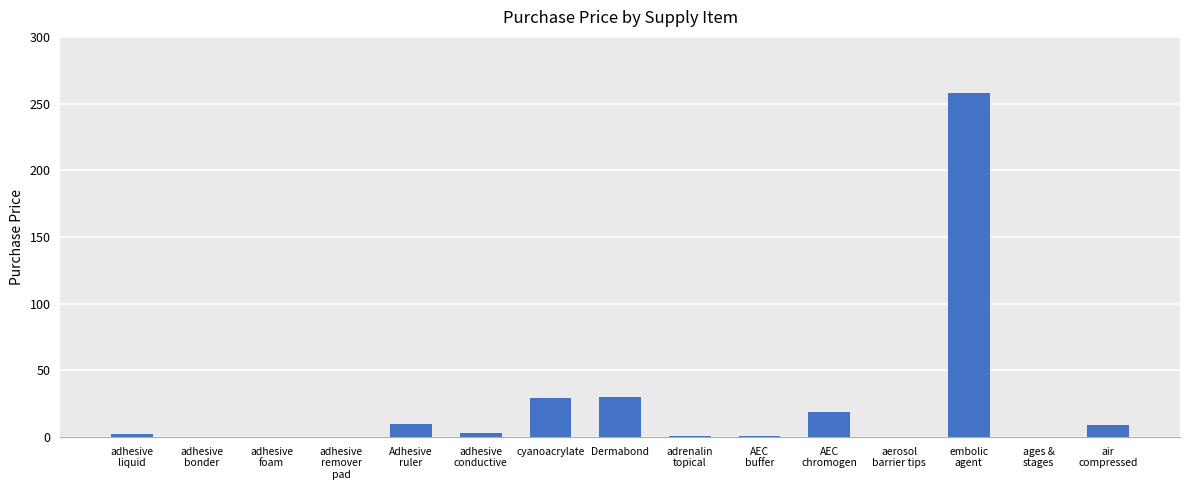

What is the sum of all values?

362.2